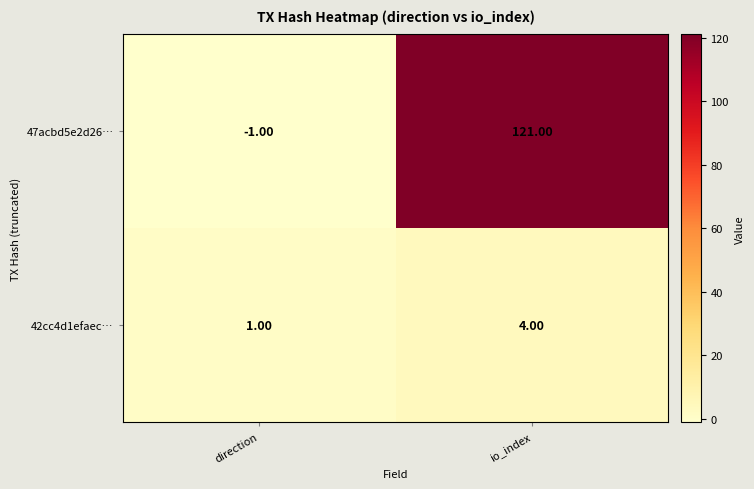

At which label does 47acbd5e2d26… reach its minimum?

direction